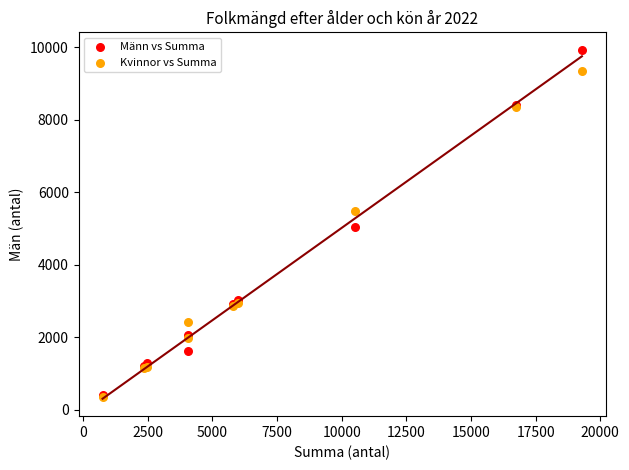

What are all the series names shown in the legend?

Männ vs Summa, Kvinnor vs Summa